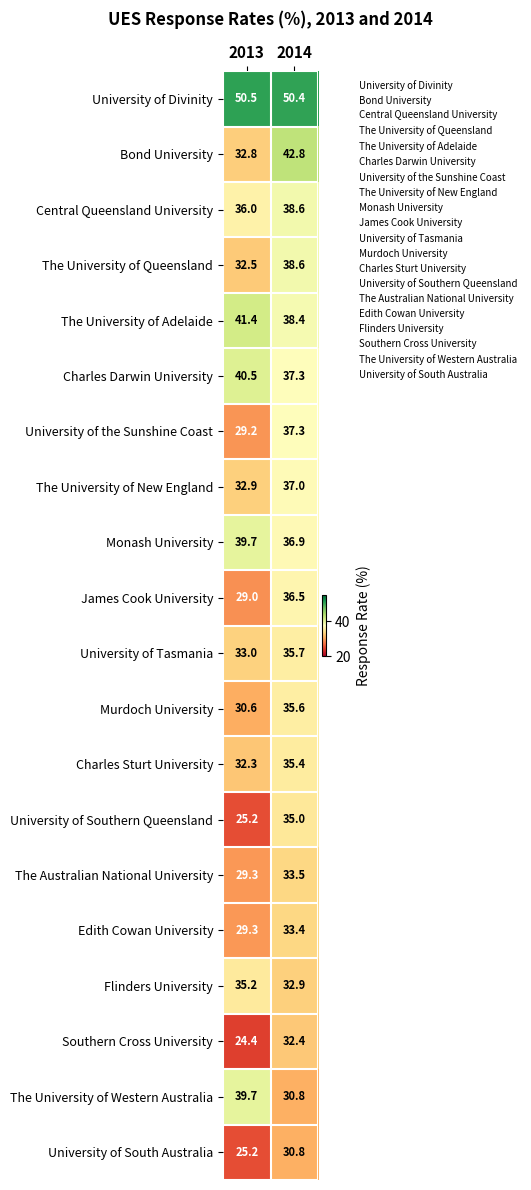

At which category is the sum across all series the highest?

2014